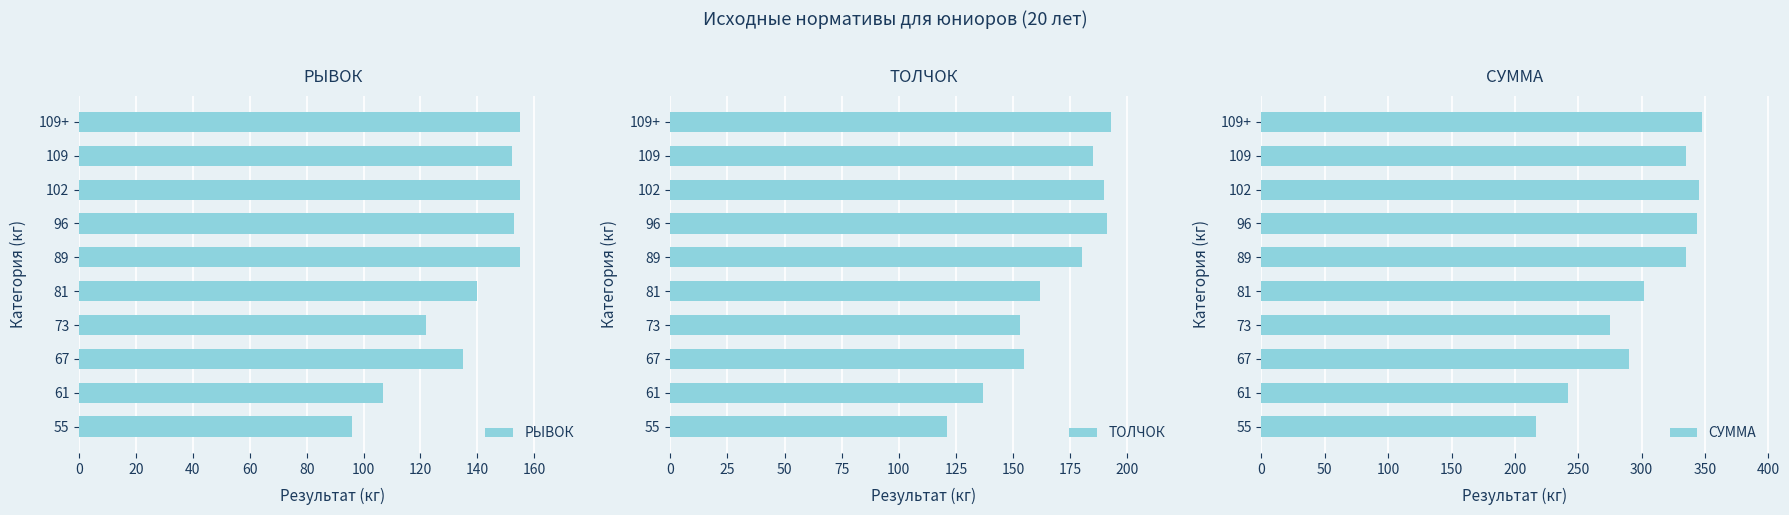

Is it true that РЫВОК equals 32 at 67?

False